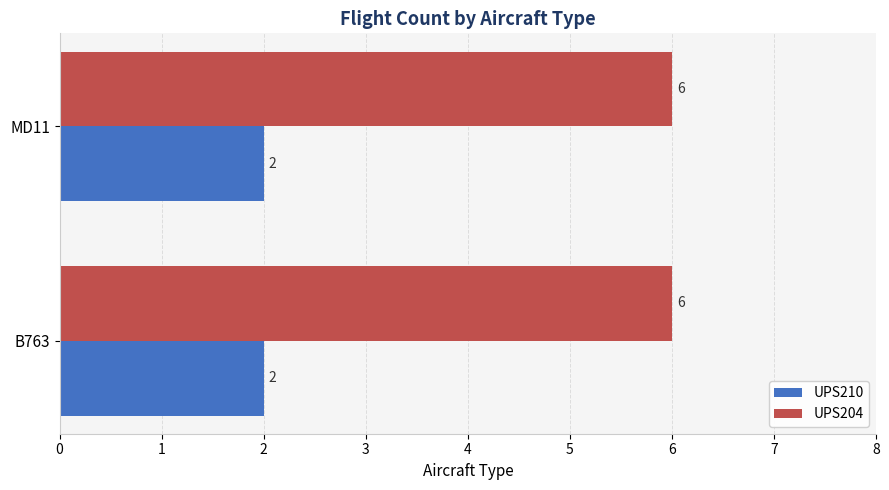

What is the minimum value for UPS210?

2